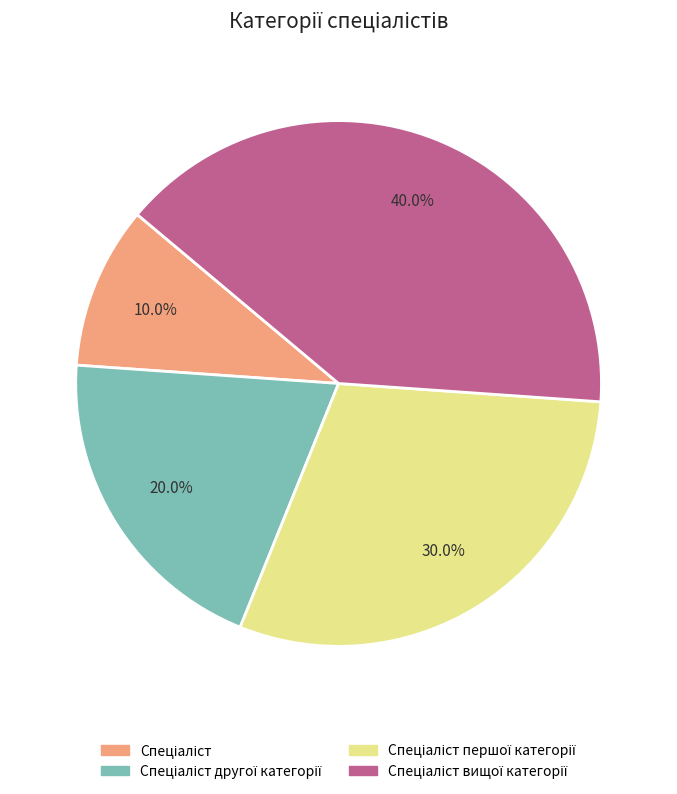

Does any single category account for the majority?

No